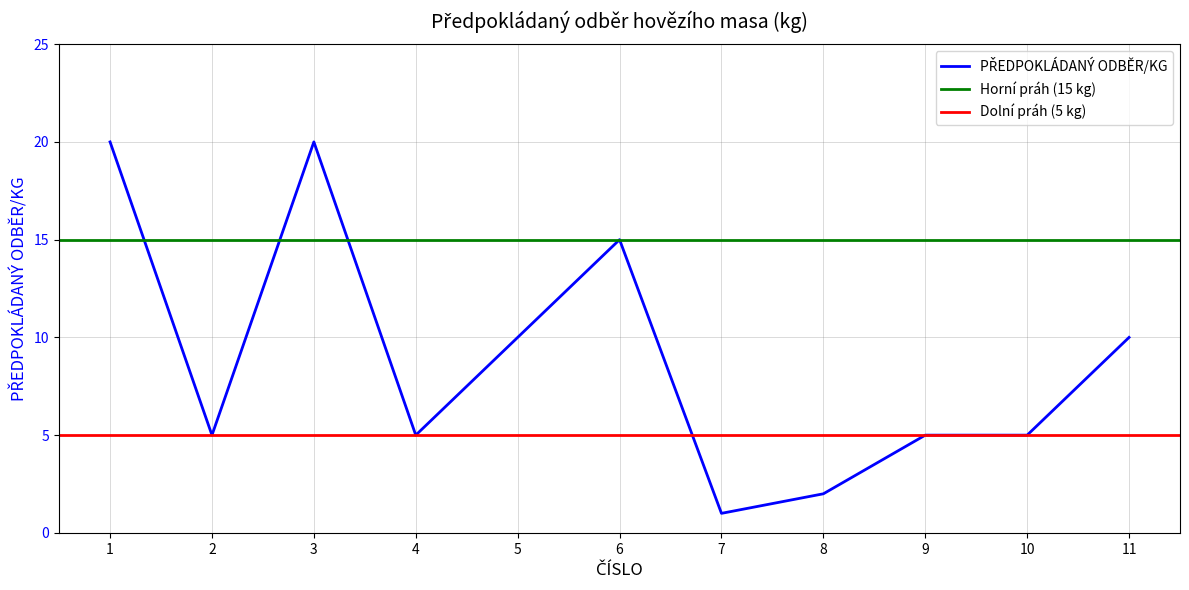

What is the value of the 3rd point from the left?

20